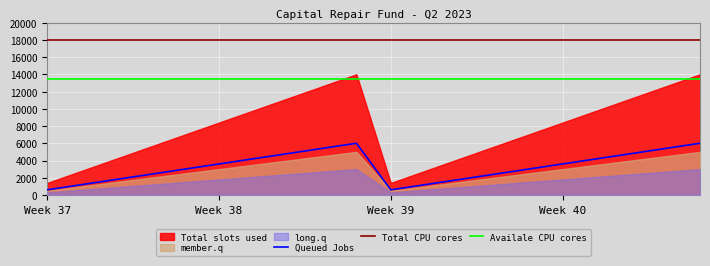

True or false: Queued Jobs and Availale CPU cores cross at least once.

False